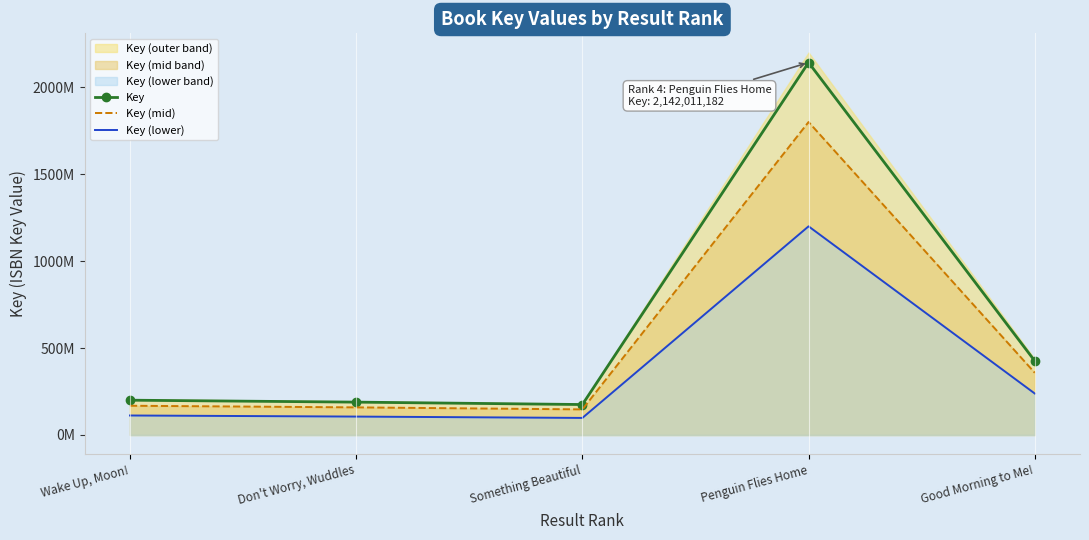

What is the lowest value of the Key (mid) series?

147144262.1